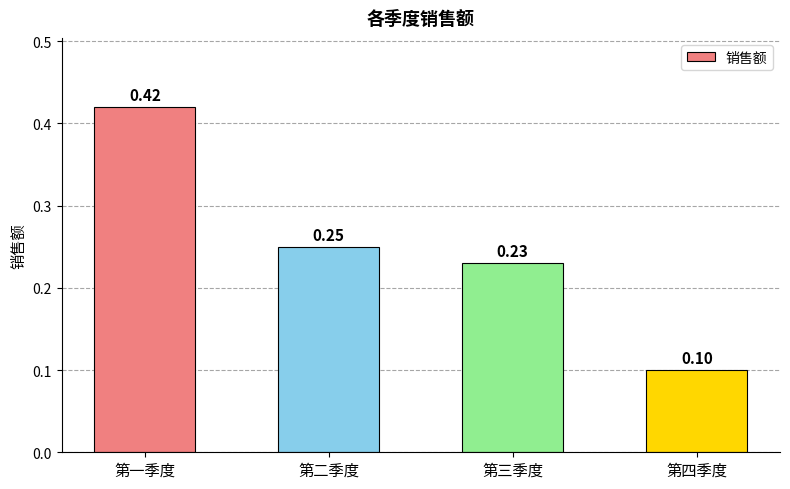

Where is the data nearest to the value 0?

第四季度